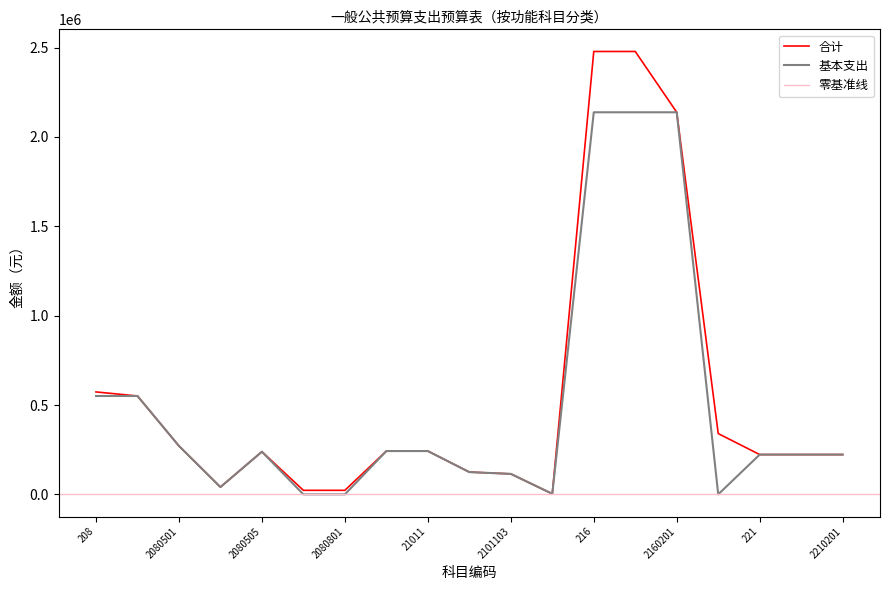

At which label does 合计 reach its peak?

216